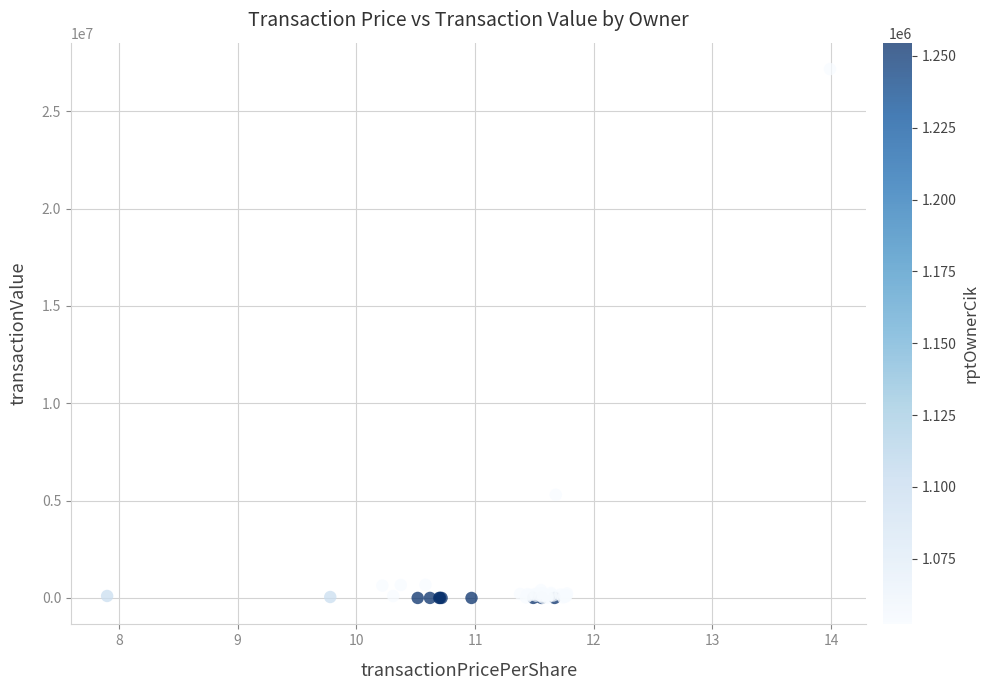

What Y value in the scatter plot is closest to 13585016?

5299146